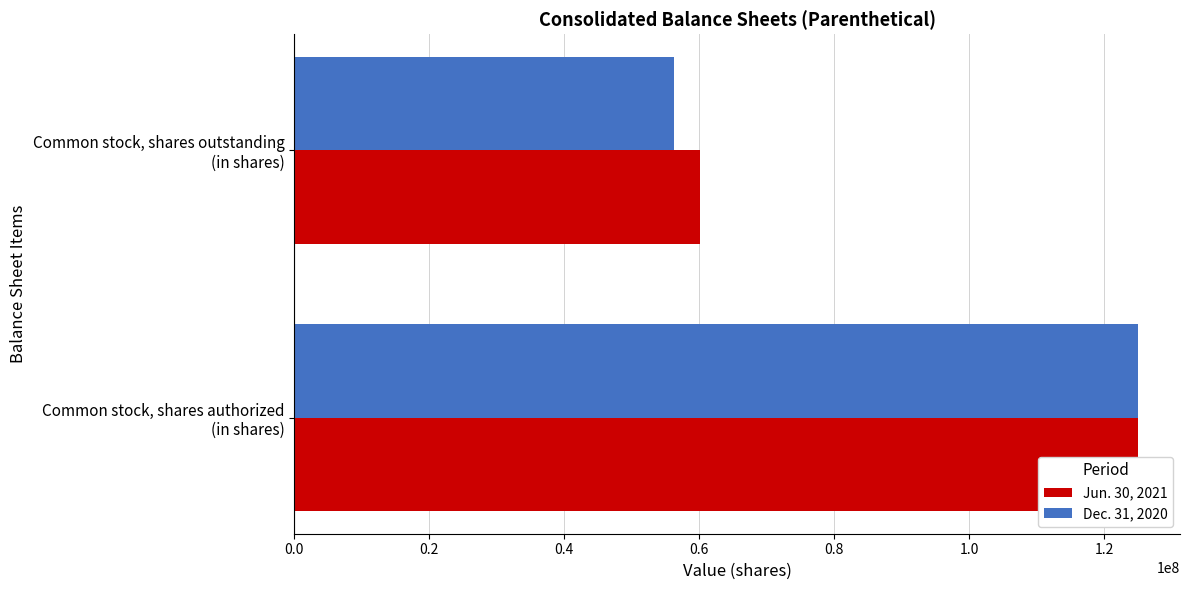

Reading left to right, extract all data points from this chart.

Jun. 30, 2021: 125000000	60133447
Dec. 31, 2020: 125000000	56244771